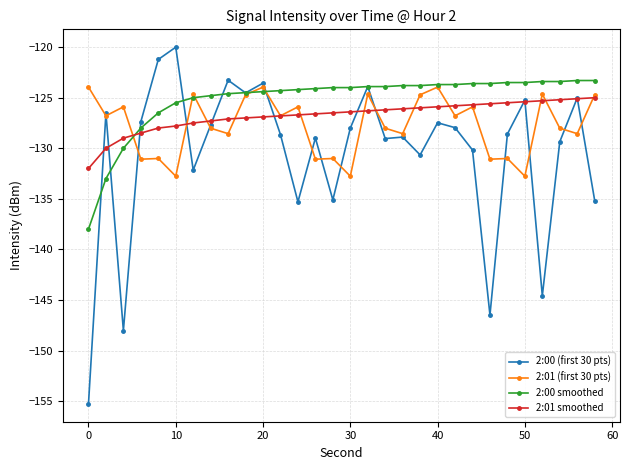

What is the sum of all 2:00 (first 30 pts) values?

-3918.3